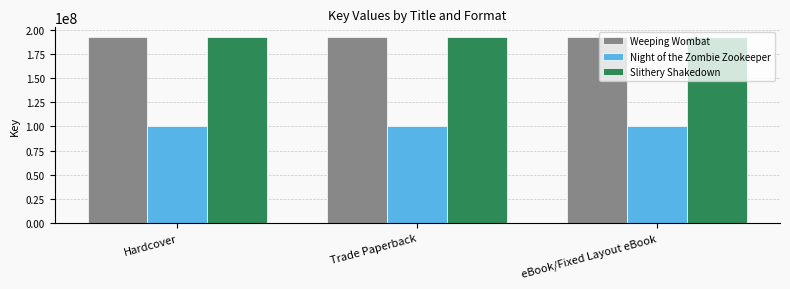

What is the label of the 2nd bar from the left?

Trade Paperback